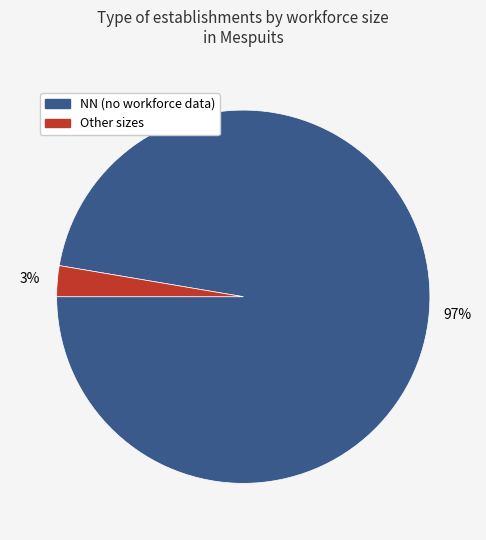

To the nearest percent, what is the average slice percentage?

50%